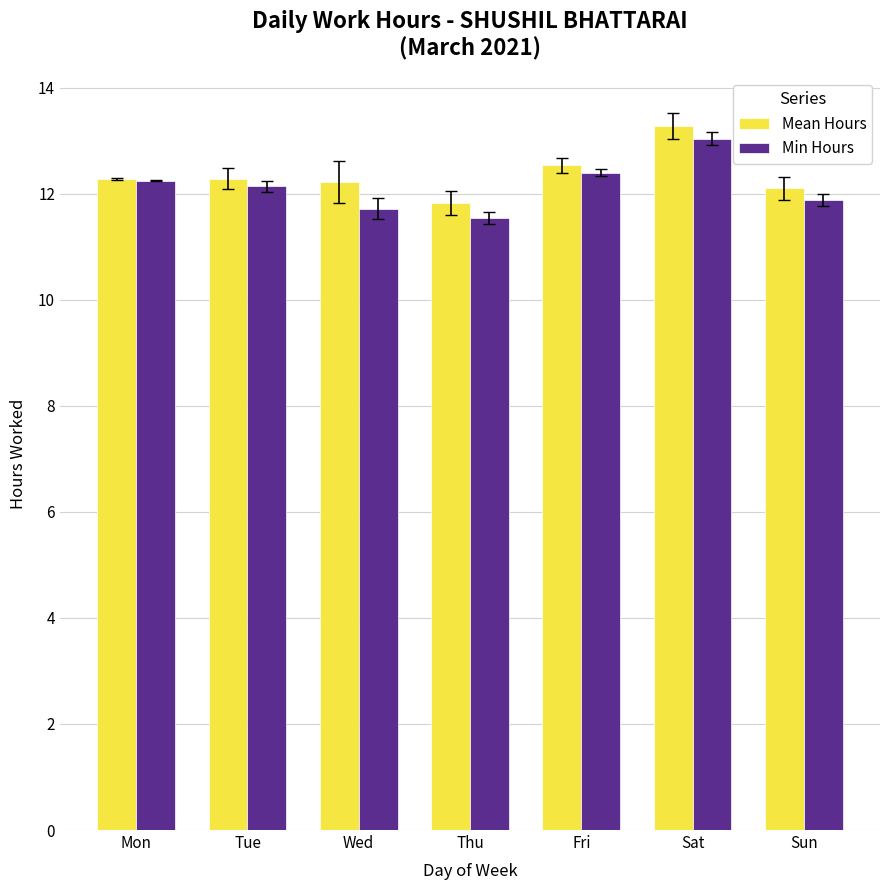

True or false: Min Hours has a value of 23.4 at Sat.

False